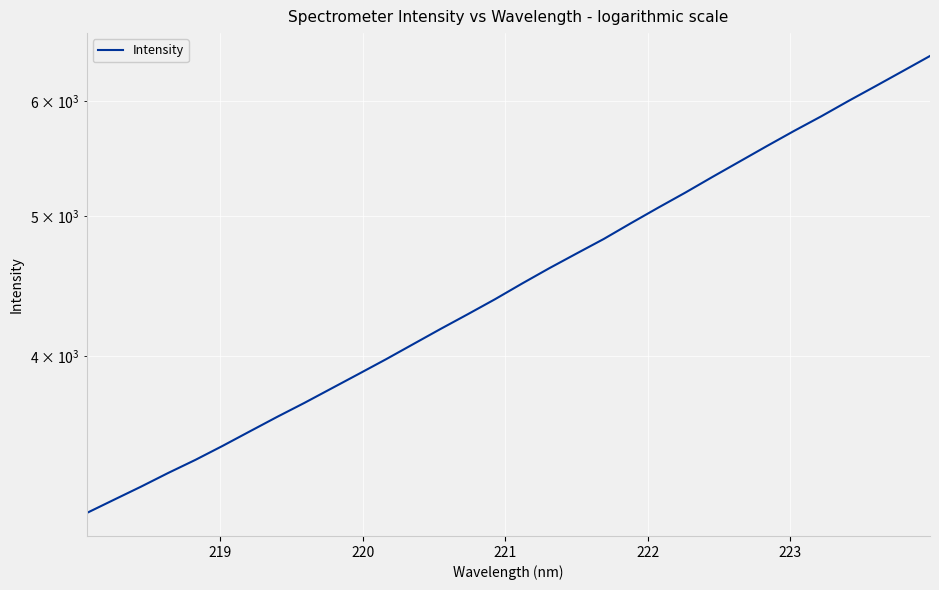

Is this an area chart (filled region under the line)?

No